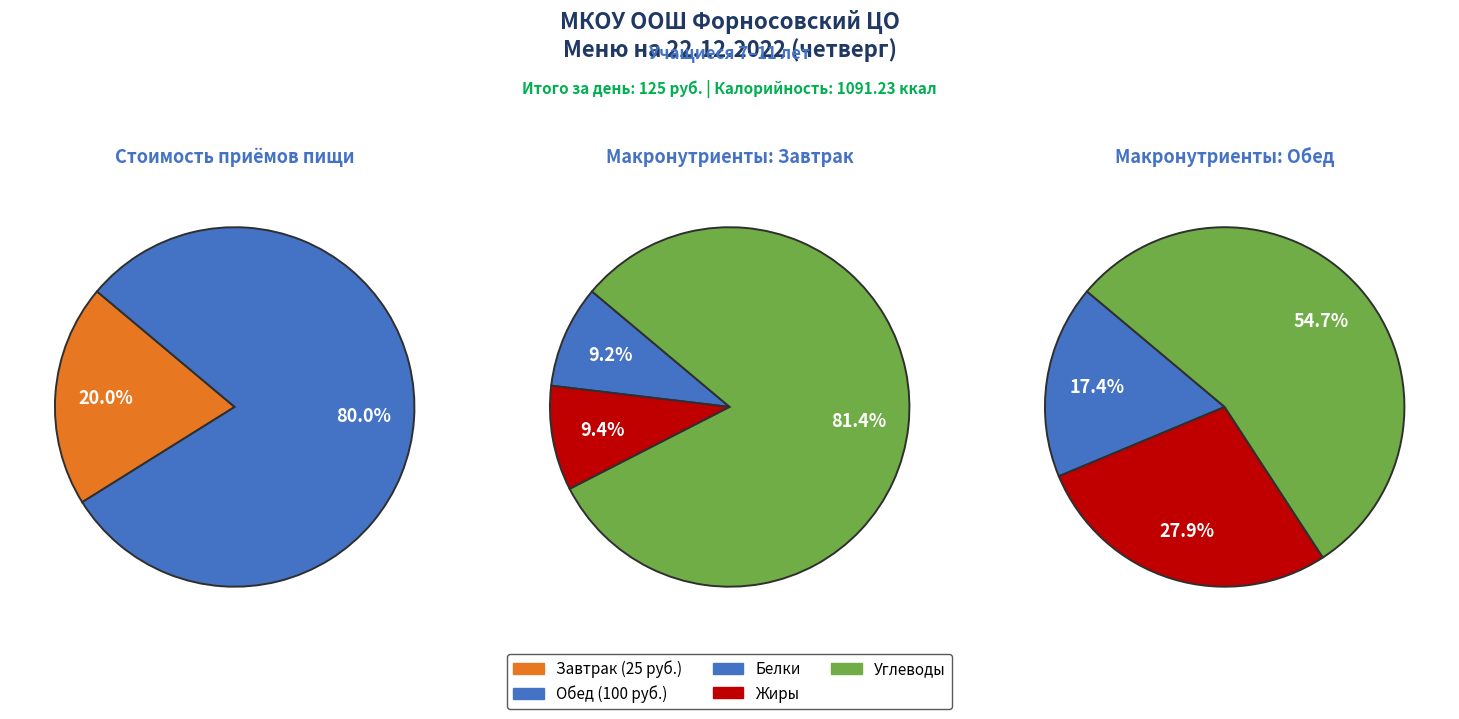

Which slice is the largest?

Обед